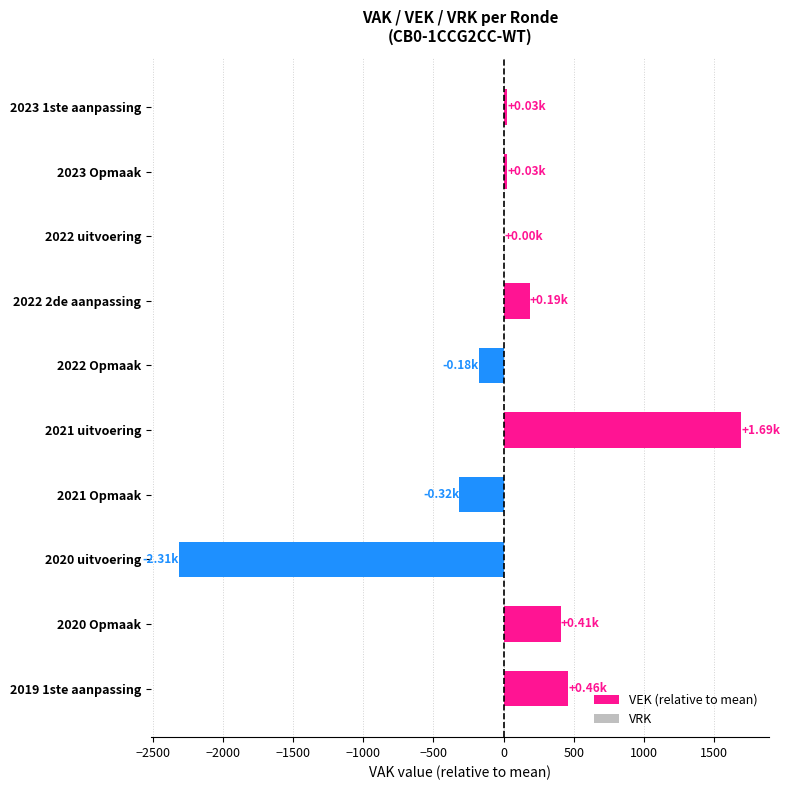

Between 2022 Opmaak and 2021 Opmaak, which is larger?

2022 Opmaak